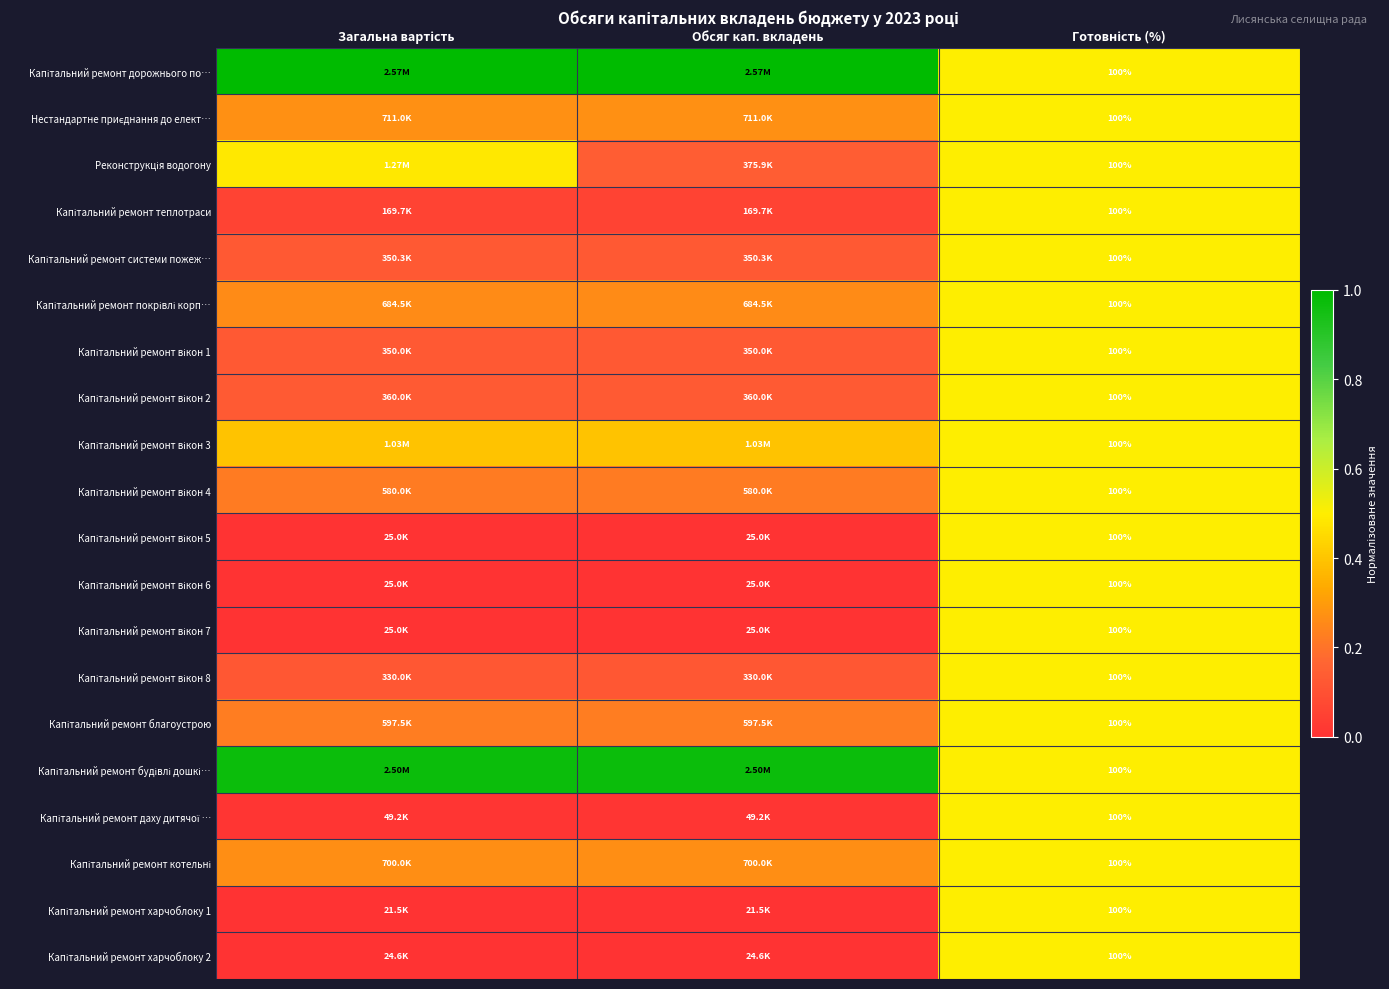

At Готовність (%), list the series in order from smallest to largest.

Капітальний ремонт дорожнього по…, Нестандартне приєднання до елект…, Реконструкція водогону, Капітальний ремонт теплотраси, Капітальний ремонт системи пожеж…, Капітальний ремонт покрівлі корп…, Капітальний ремонт вікон 1, Капітальний ремонт вікон 2, Капітальний ремонт вікон 3, Капітальний ремонт вікон 4, Капітальний ремонт вікон 5, Капітальний ремонт вікон 6, Капітальний ремонт вікон 7, Капітальний ремонт вікон 8, Капітальний ремонт благоустрою, Капітальний ремонт будівлі дошкі…, Капітальний ремонт даху дитячої …, Капітальний ремонт котельні, Капітальний ремонт харчоблоку 1, Капітальний ремонт харчоблоку 2